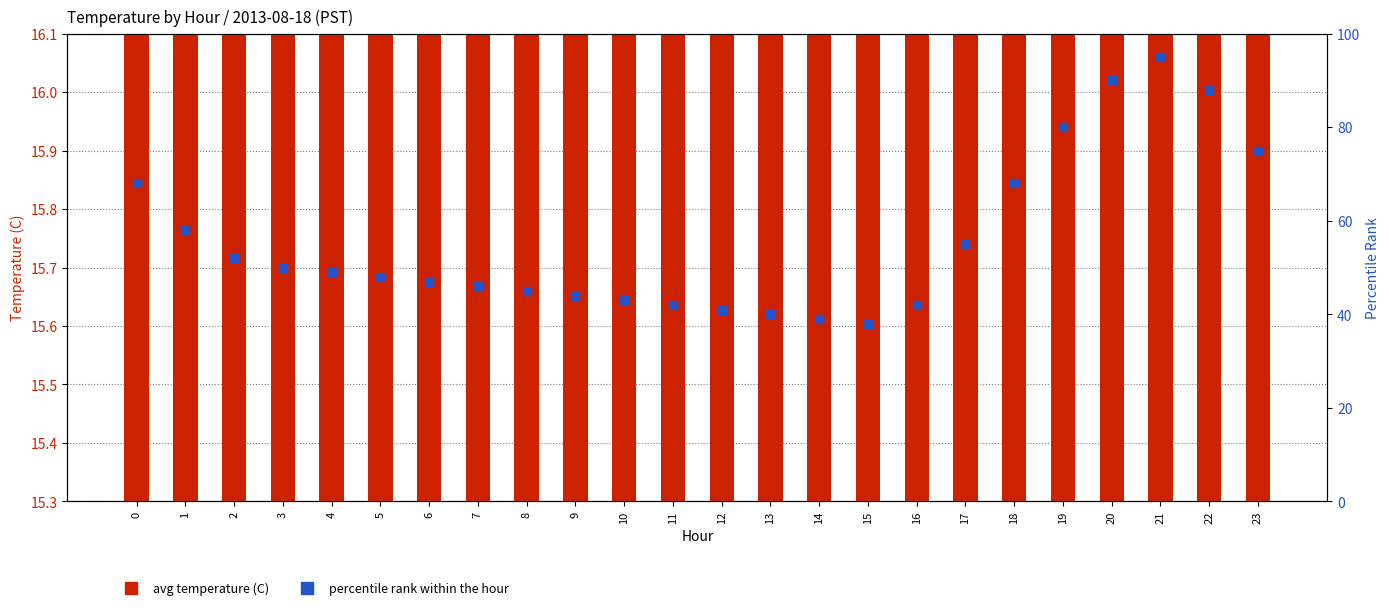

Which series reaches the maximum Y coordinate?

percentile rank within the hour